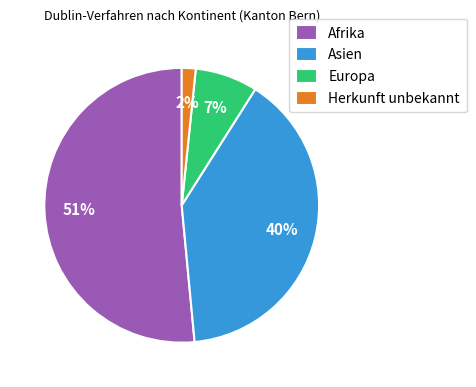

Is Asien the majority of the pie?

No